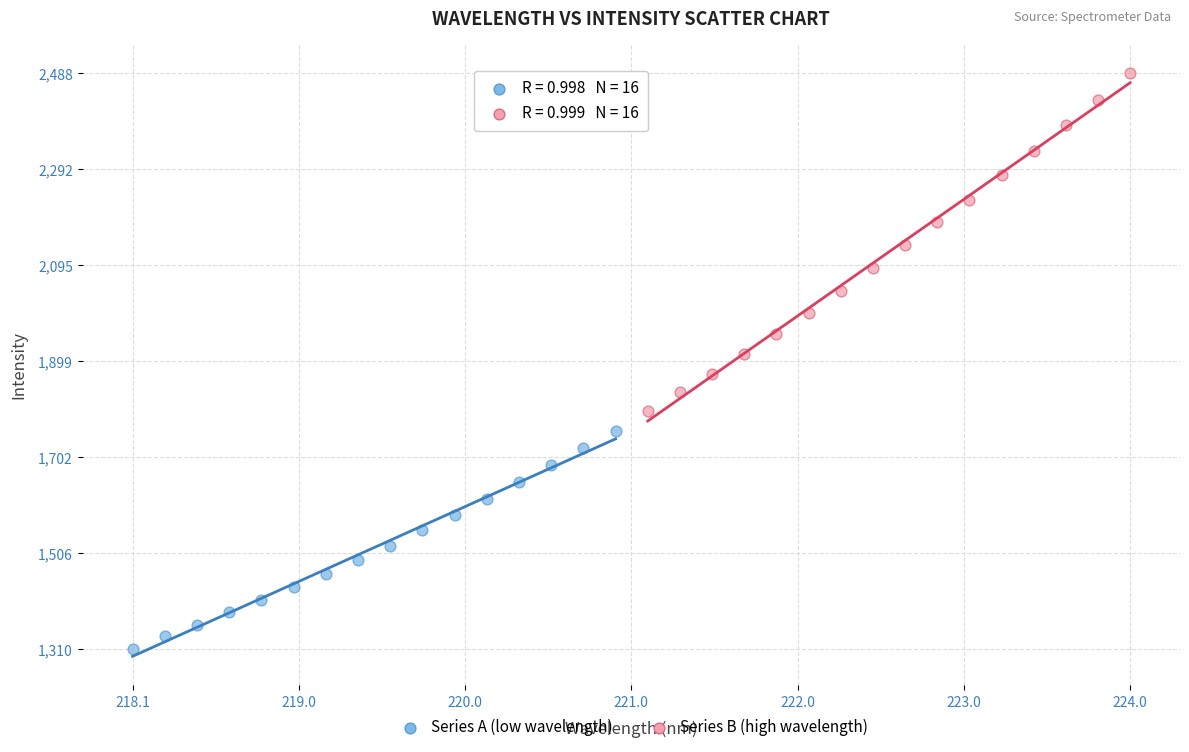

Which series reaches the minimum Y coordinate?

Series A (low wavelength)